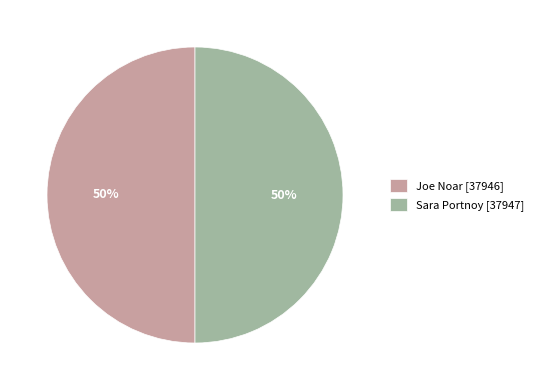

What is the ratio of the value at Joe Noar to the value at Sara Portnoy?

1.0